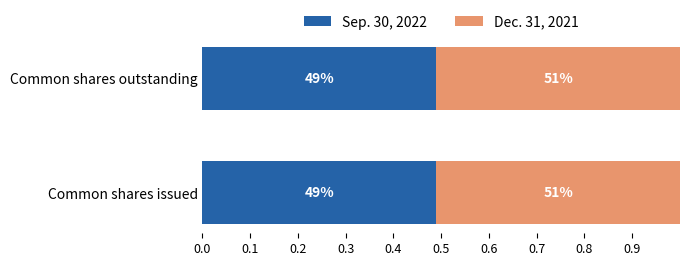

What are all the series names shown in the legend?

Sep. 30, 2022, Dec. 31, 2021